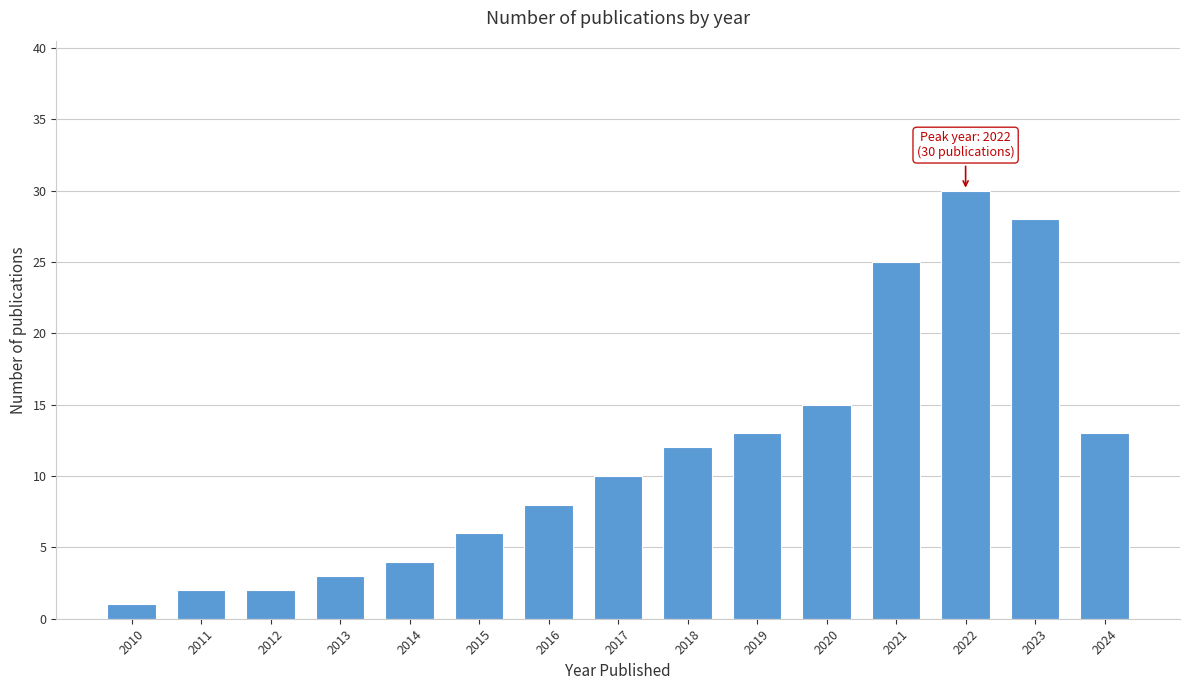

Reading left to right, what are all the values shown in this chart?

2010=1	2011=2	2012=2	2013=3	2014=4	2015=6	2016=8	2017=10	2018=12	2019=13	2020=15	2021=25	2022=30	2023=28	2024=13